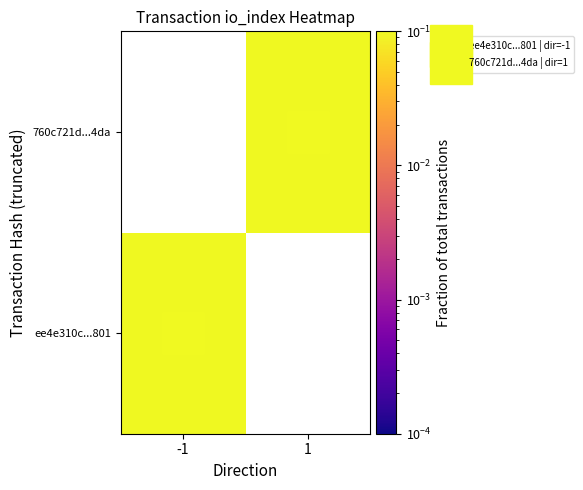

Is the value of 760c721d...4da at -1 greater than the value of ee4e310c...801 at -1?

No